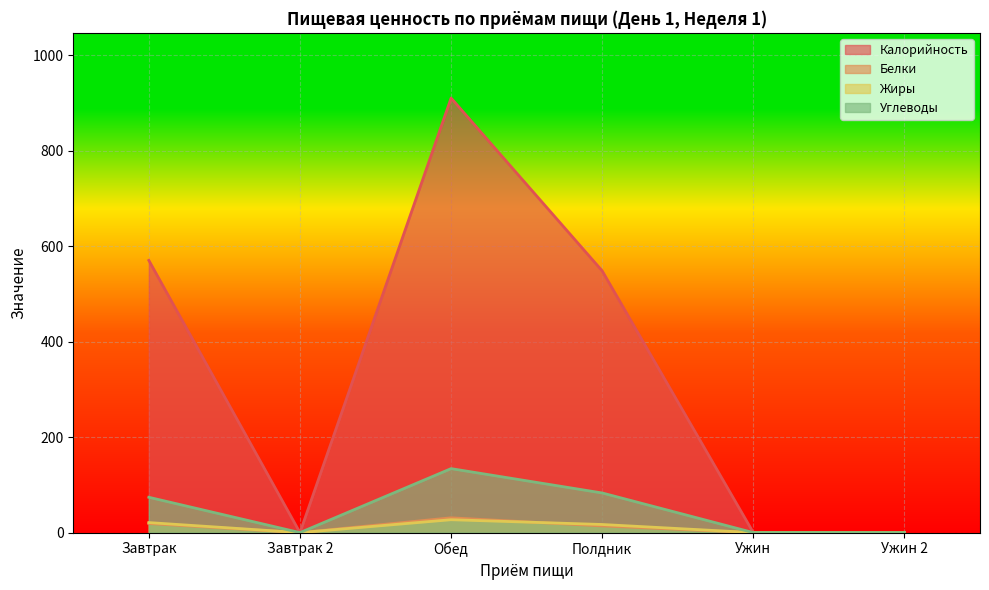

The Жиры series shows 30 at Полдник. True or false?

False